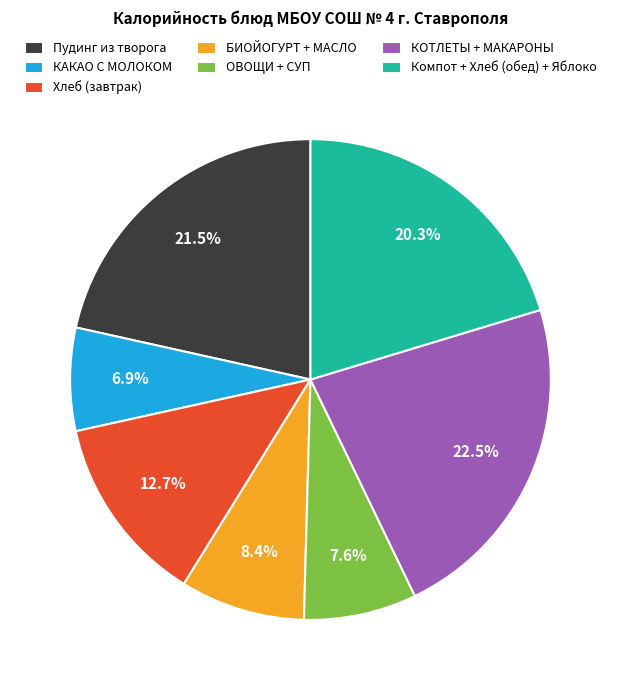

Do ОВОЩИ + СУП and Компот + Хлеб (обед) + Яблоко together represent more than half of the pie?

No